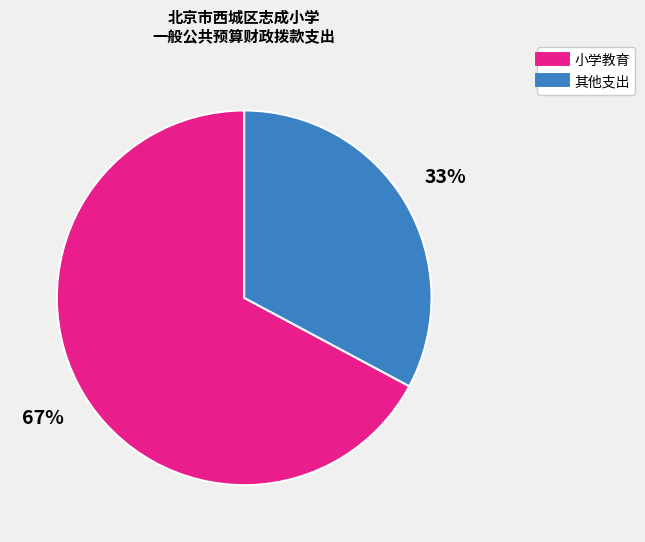

Does any single category account for the majority?

Yes